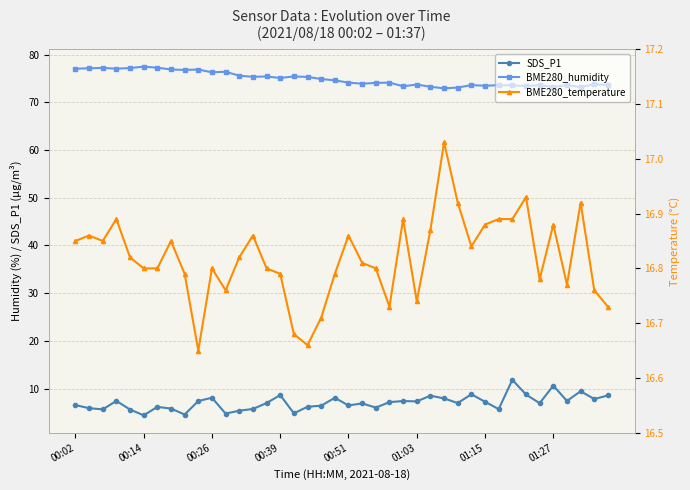

What are all the series names shown in the legend?

SDS_P1, BME280_humidity, BME280_temperature